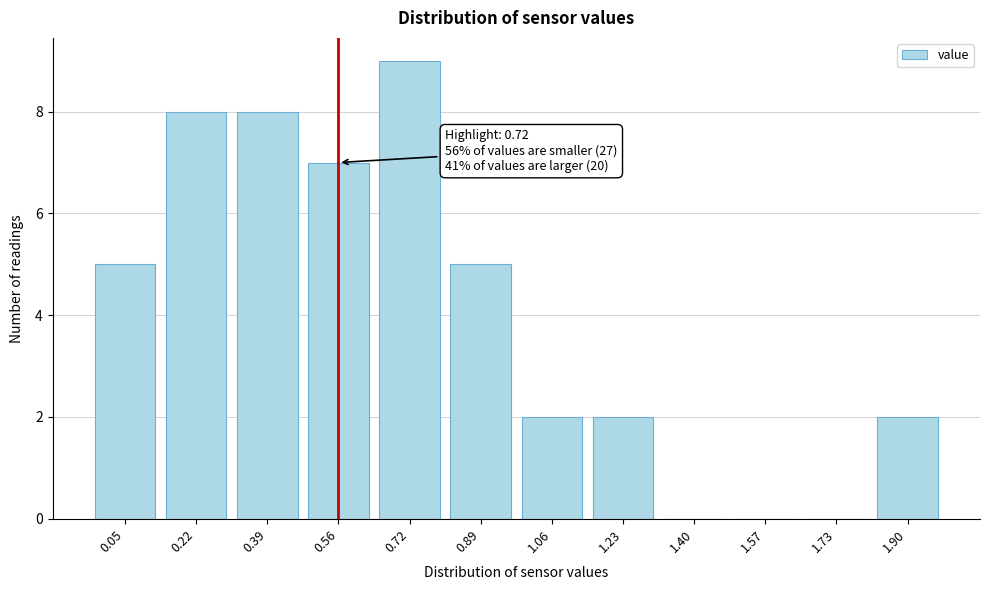

Reading left to right, extract all data points from this chart.

0.05=5	0.22=8	0.39=8	0.56=7	0.72=9	0.89=5	1.06=2	1.23=2	1.40=0	1.57=0	1.73=0	1.90=2